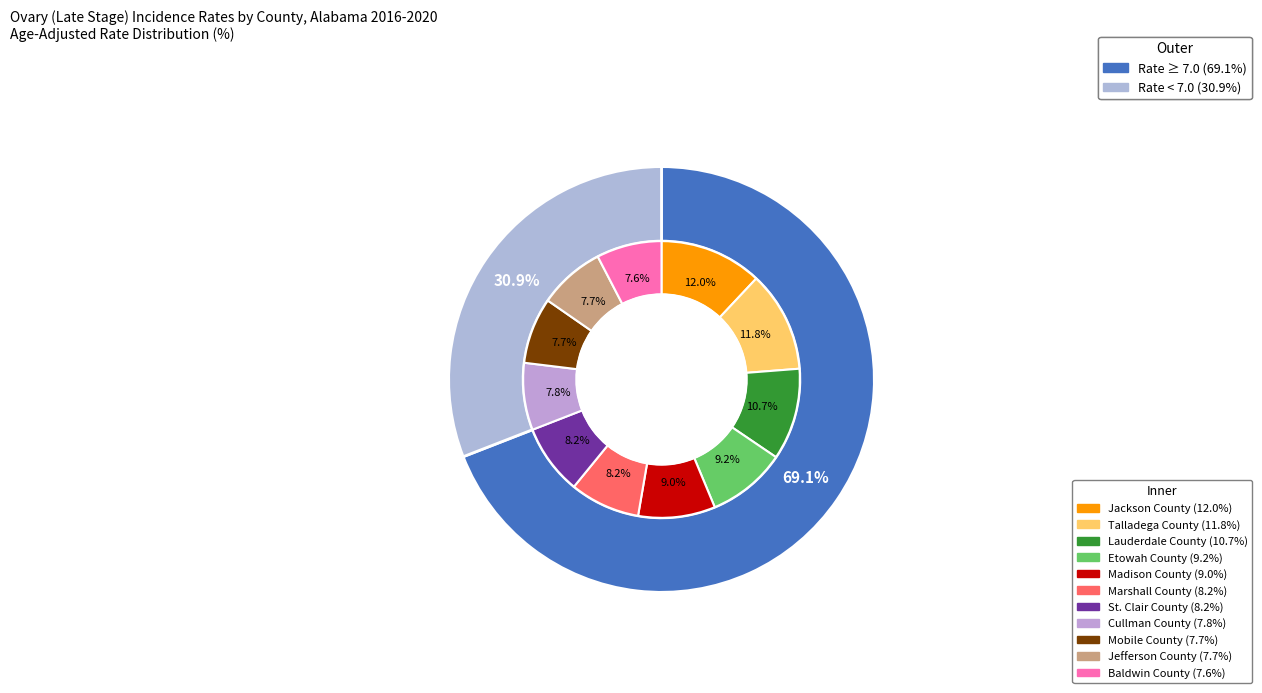

Rank the categories by value from highest to lowest.

Jackson County, Talladega County, Lauderdale County, Etowah County, Madison County, Marshall County, St. Clair County, Cullman County, Mobile County, Jefferson County, Baldwin County